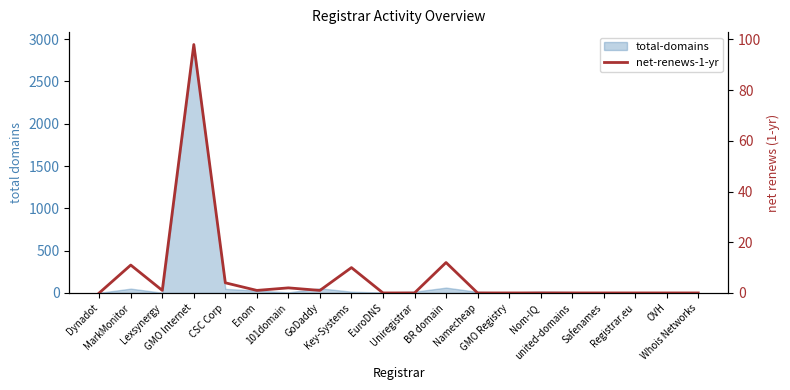

Does the chart display data point markers on the line(s)?

No